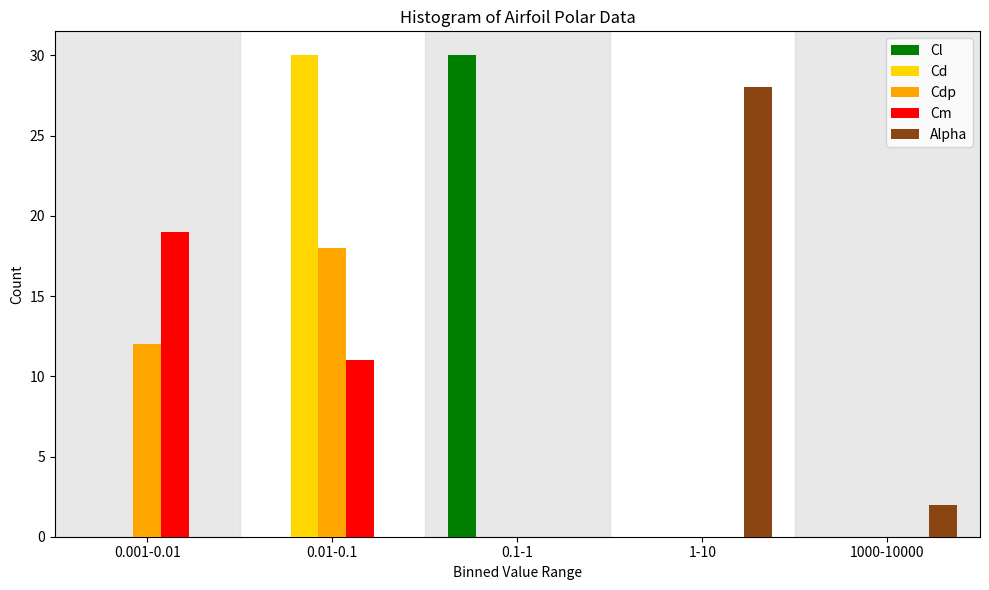

Reading right to left, list all the values displayed in this chart.

Cl: 1000-10000=0	1-10=0	0.1-1=30	0.01-0.1=0	0.001-0.01=0
Cd: 1000-10000=0	1-10=0	0.1-1=0	0.01-0.1=30	0.001-0.01=0
Cdp: 1000-10000=0	1-10=0	0.1-1=0	0.01-0.1=18	0.001-0.01=12
Cm: 1000-10000=0	1-10=0	0.1-1=0	0.01-0.1=11	0.001-0.01=19
Alpha: 1000-10000=2	1-10=28	0.1-1=0	0.01-0.1=0	0.001-0.01=0